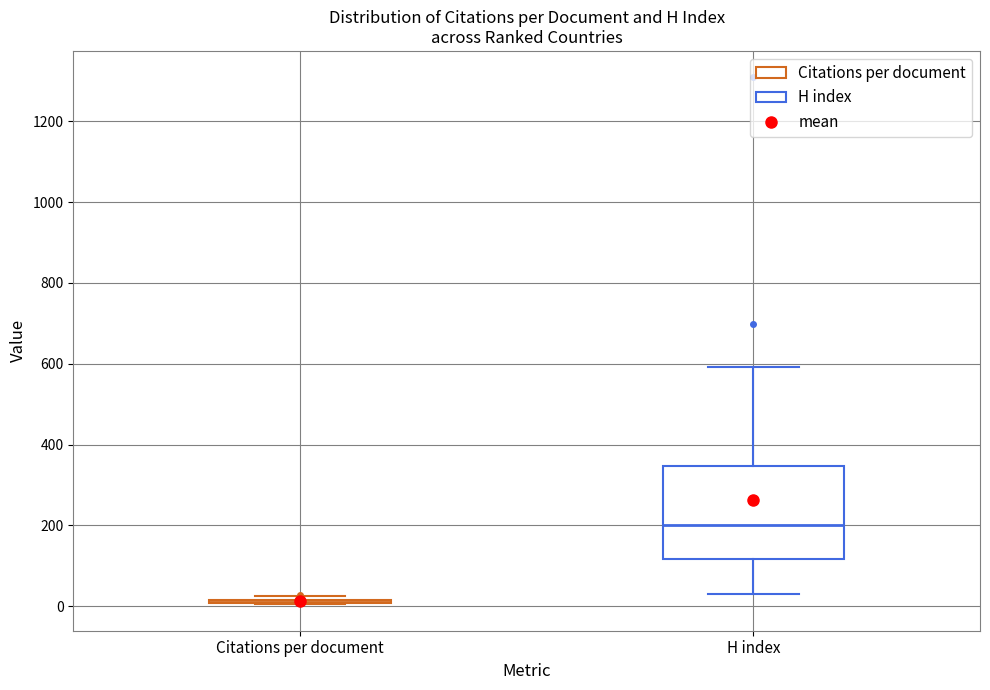

Where does the lower whisker of the box for H index end on the y-axis? The values are not printed on the chart, so give them approximately, as read against the axis.

40